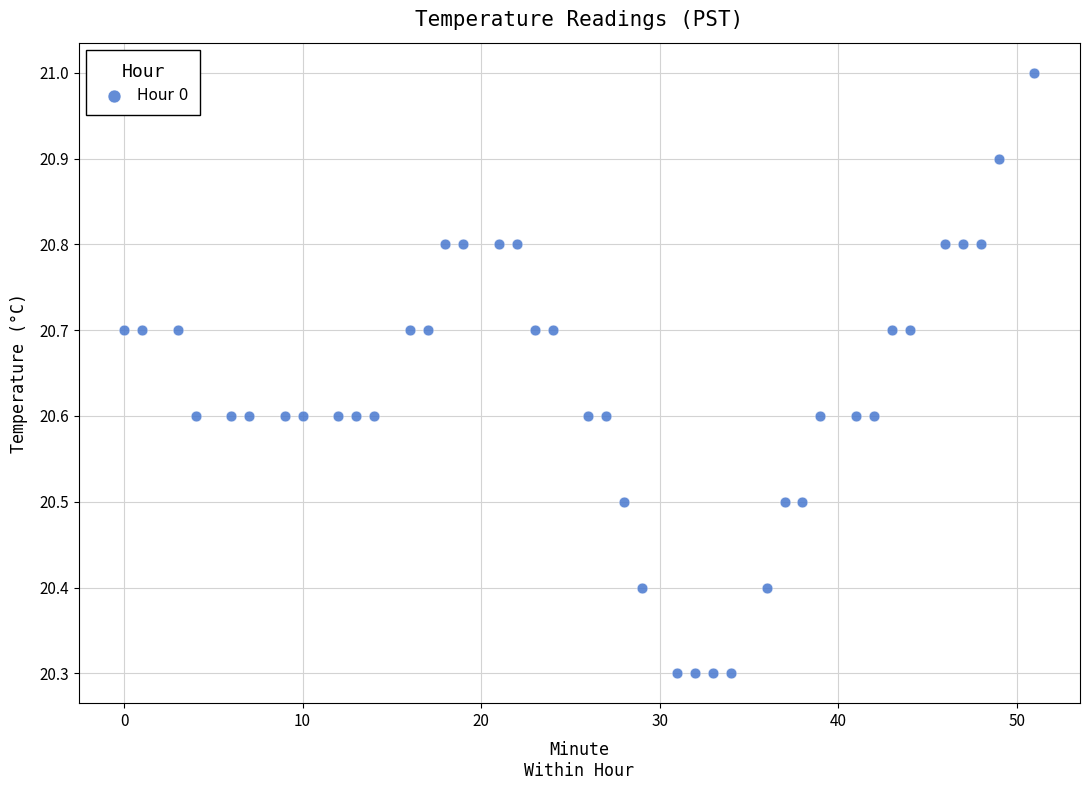

What is the range of X values (max minus min)?

51.0